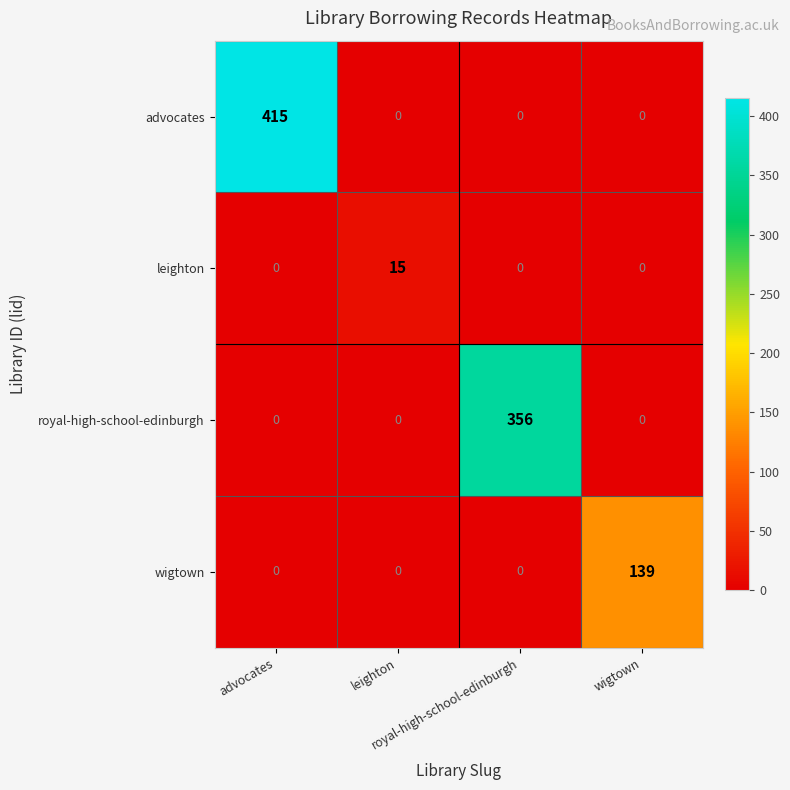

At how many categories does at least one series exceed 5?

4